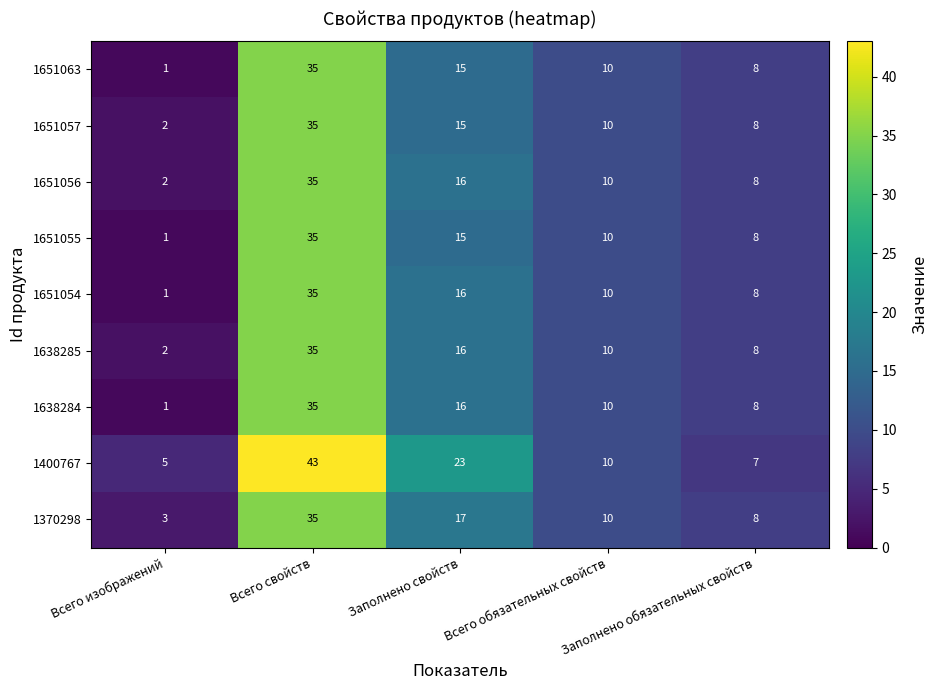

Which series has the largest total across all categories?

1400767